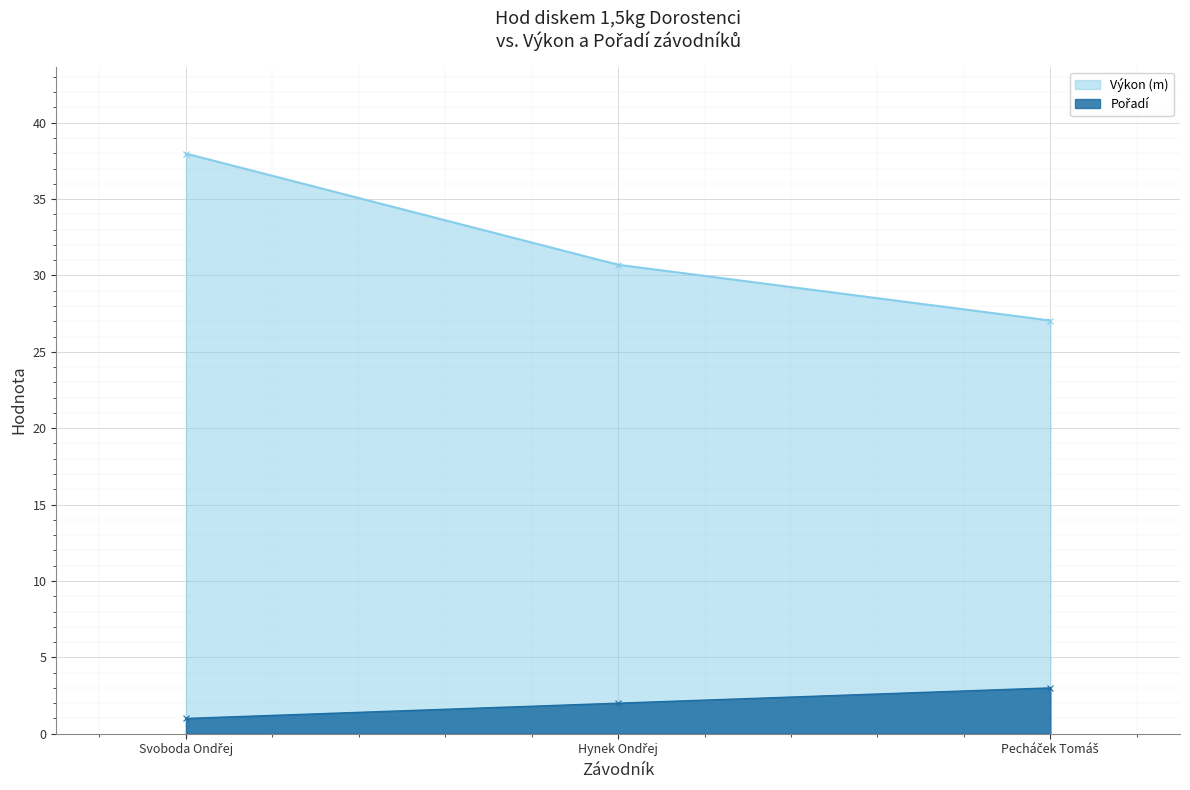

Reading right to left, extract all data points from this chart.

Pořadí: Pecháček Tomáš=3.0	Hynek Ondřej=2.0	Svoboda Ondřej=1.0
Výkon: Pecháček Tomáš=27.1	Hynek Ondřej=30.7	Svoboda Ondřej=38.0